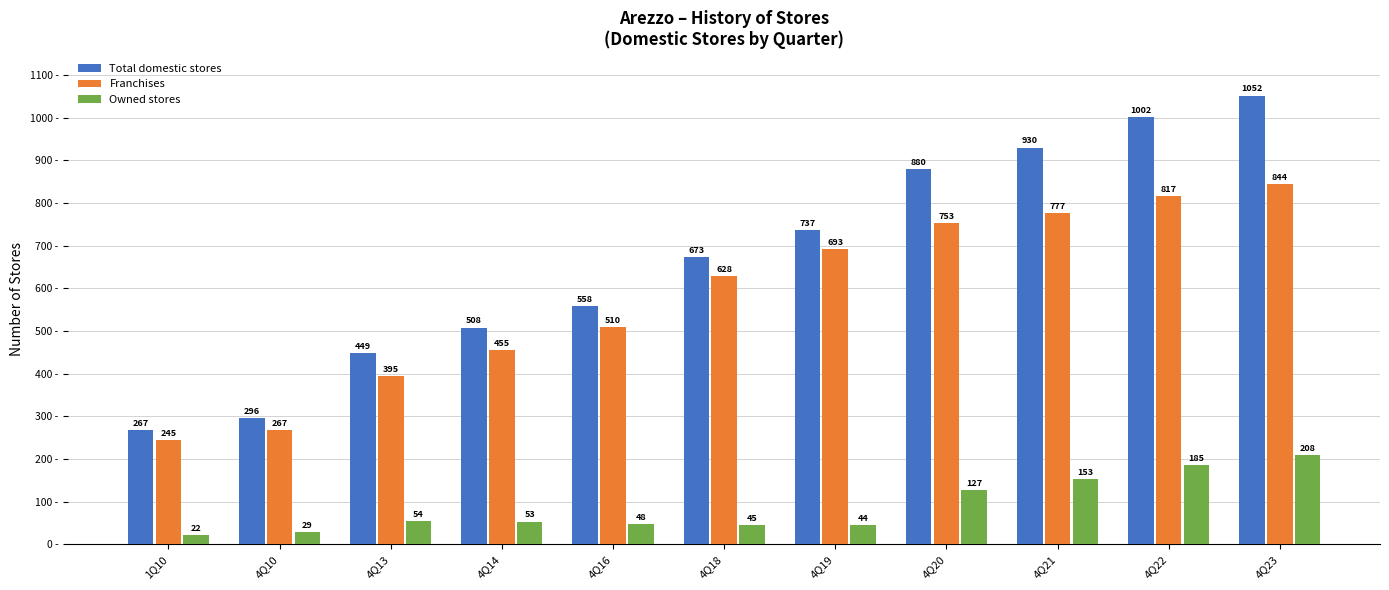

Which category has the highest value in the Owned stores series?

4Q23